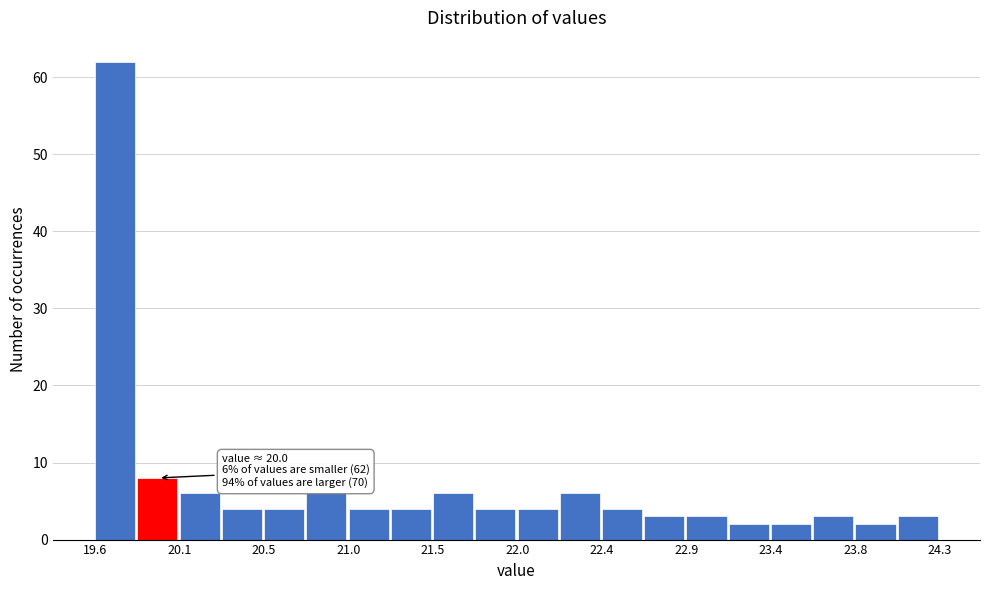

Over which range of the x-axis is the bar tallest?

19.600 to 19.835